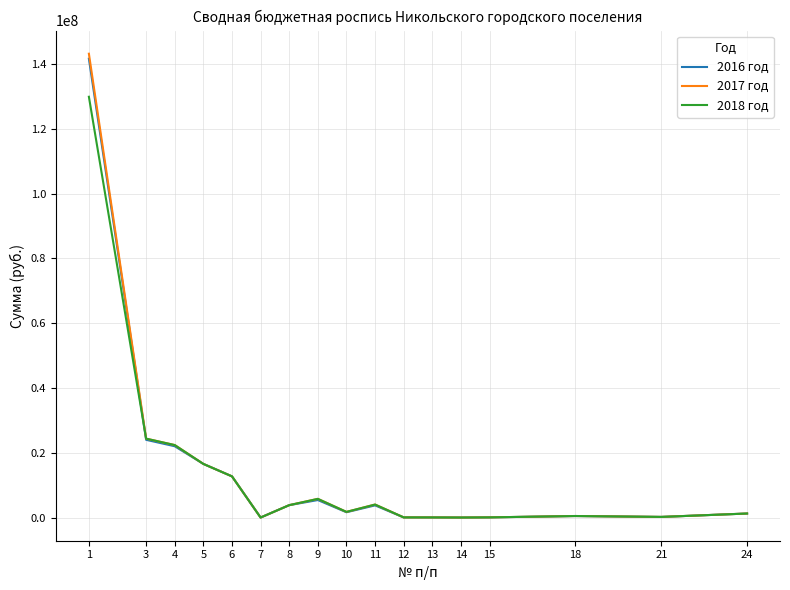

What is the difference between the 2016 год values at 10 and 12?

1597450